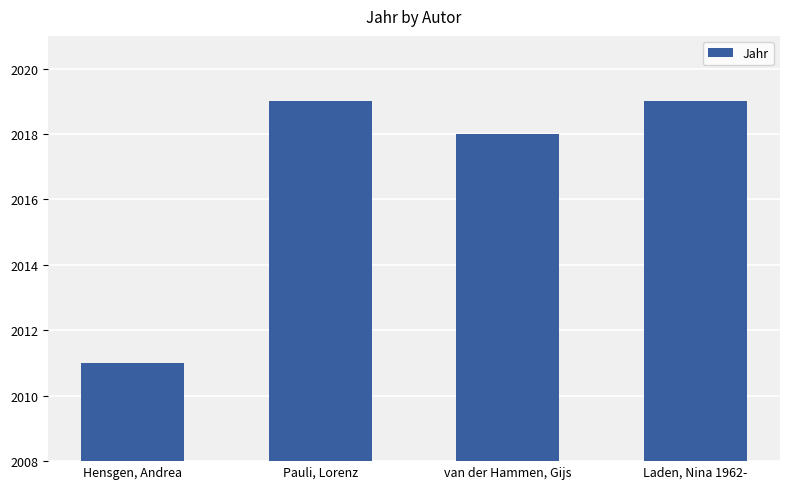

What value does the data have at Laden, Nina 1962-?

2019